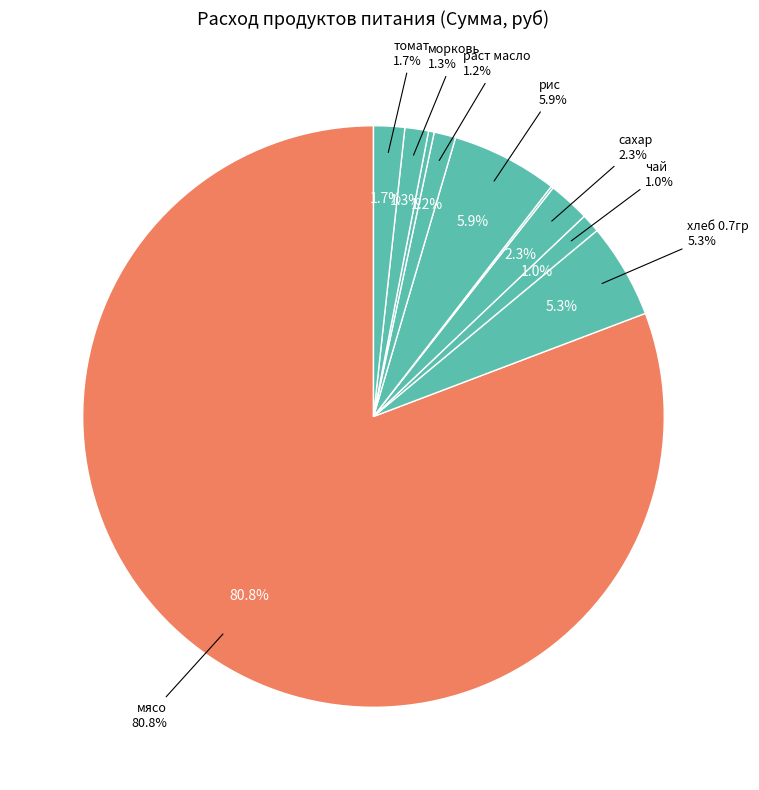

To the nearest percent, what is the combined percentage of хлеб 0.7гр and раст масло?

6%